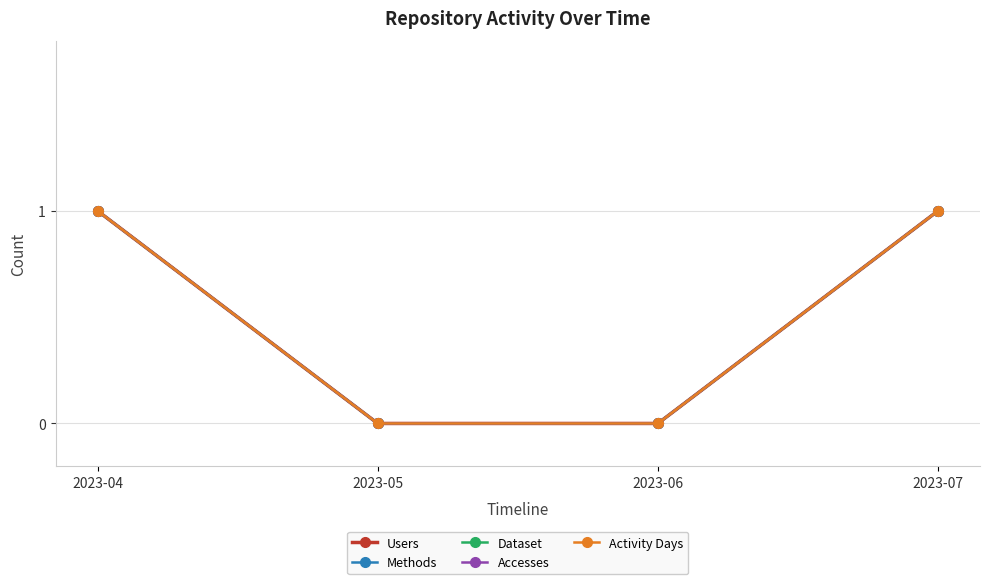

True or false: Accesses and Users cross at least once.

False